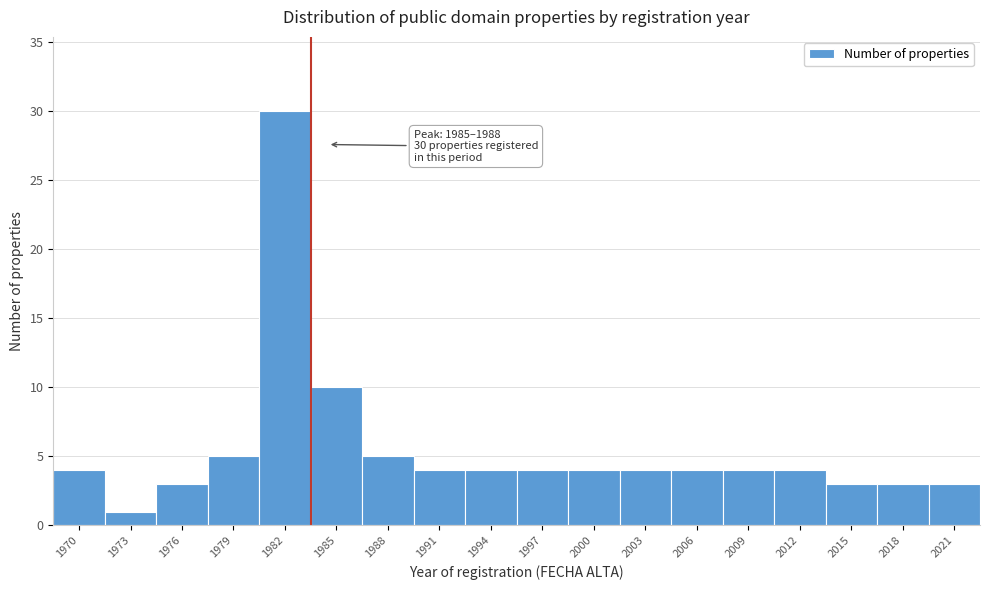

Reading right to left, list all the values displayed in this chart.

2021=3	2018=3	2015=3	2012=4	2009=4	2006=4	2003=4	2000=4	1997=4	1994=4	1991=4	1988=5	1985=10	1982=30	1979=5	1976=3	1973=1	1970=4